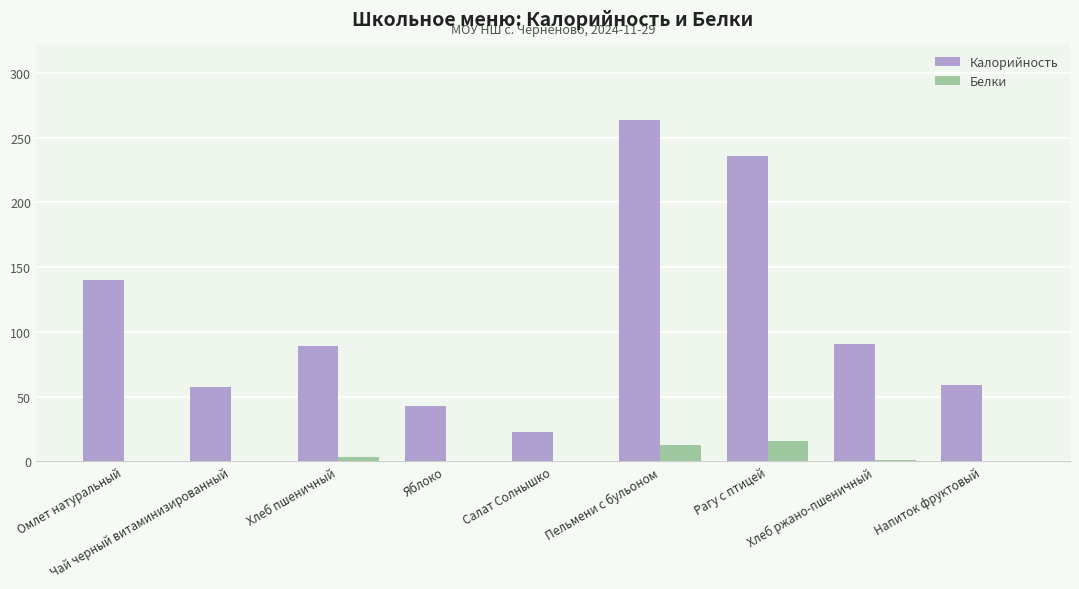

The Белки series shows 15.7 at Рагу с птицей. True or false?

True